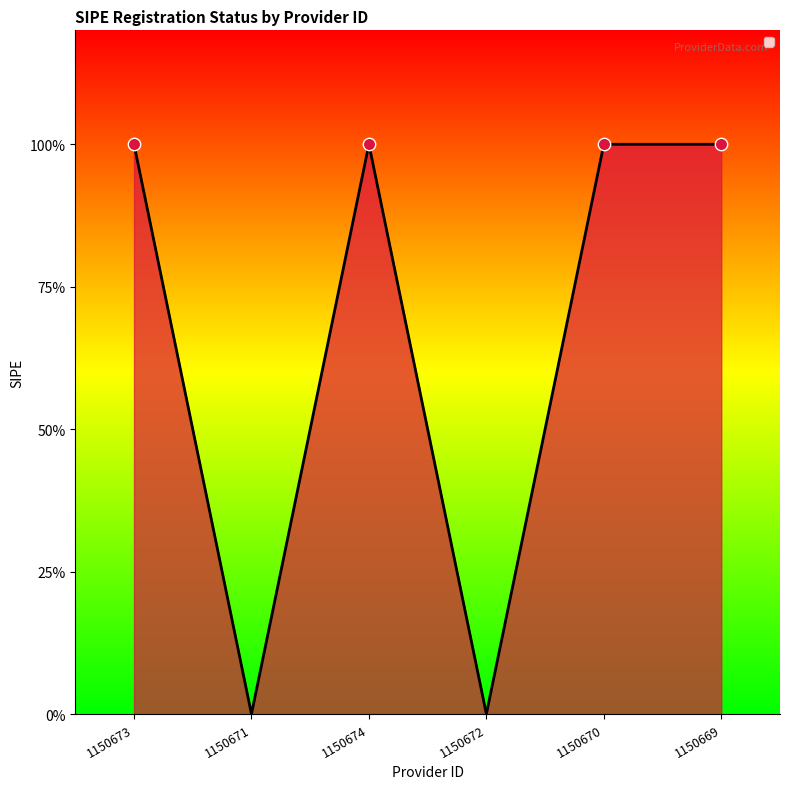

Which has a higher value, 1150672 or 1150670?

1150670